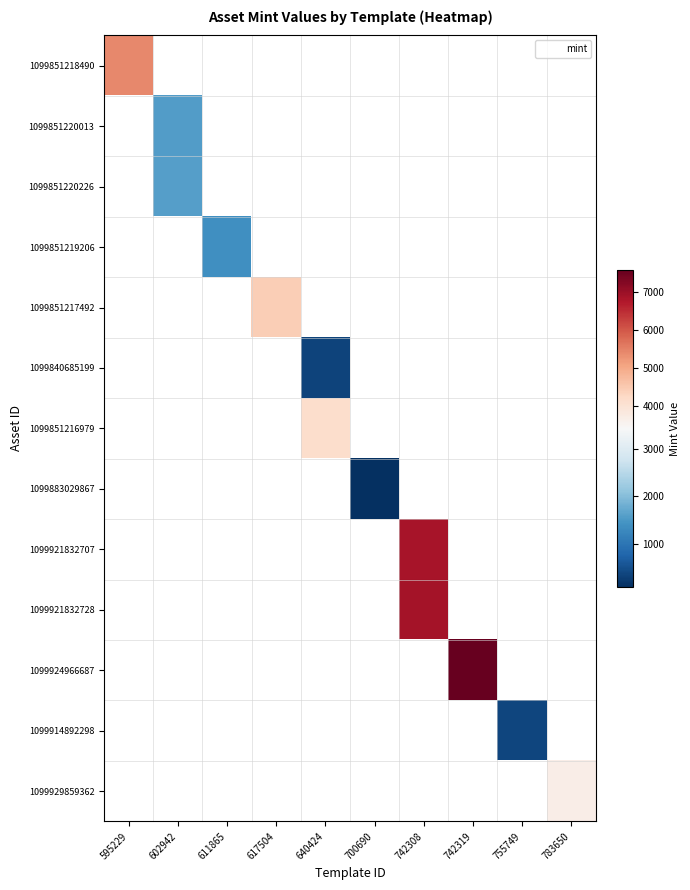

Which label corresponds to the smallest value in the chart?

700690